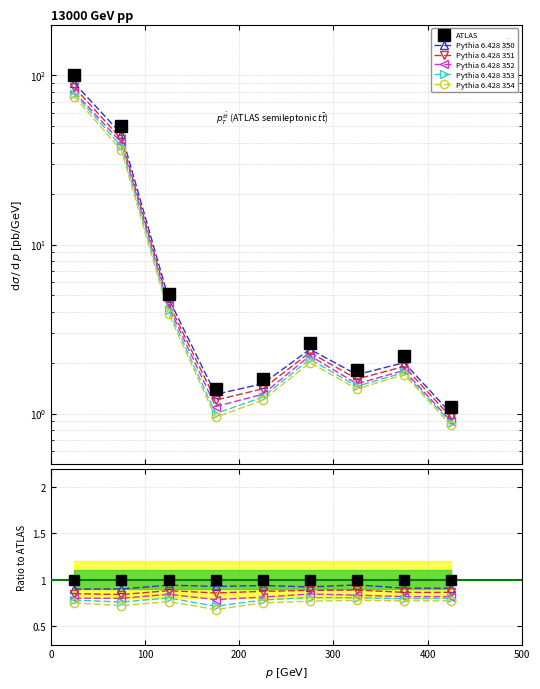

How many interior local peaks does the Pythia 6.428 352 series have?

2